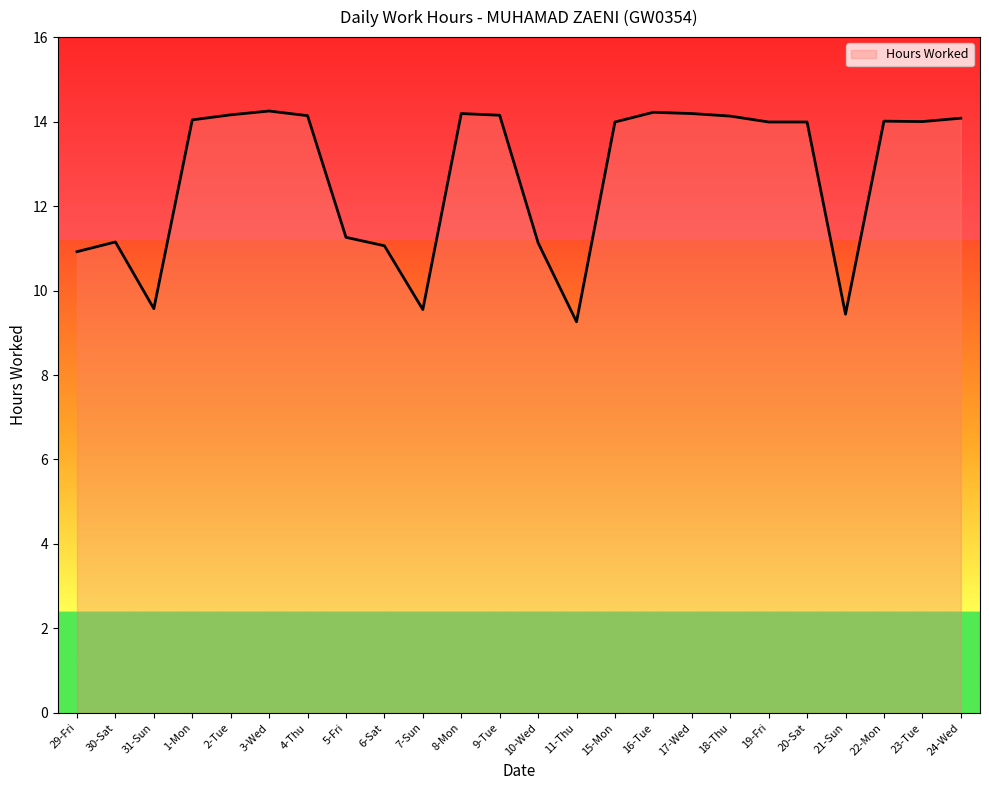

The chart shows a value of 24.0 at 20-Sat. True or false?

False